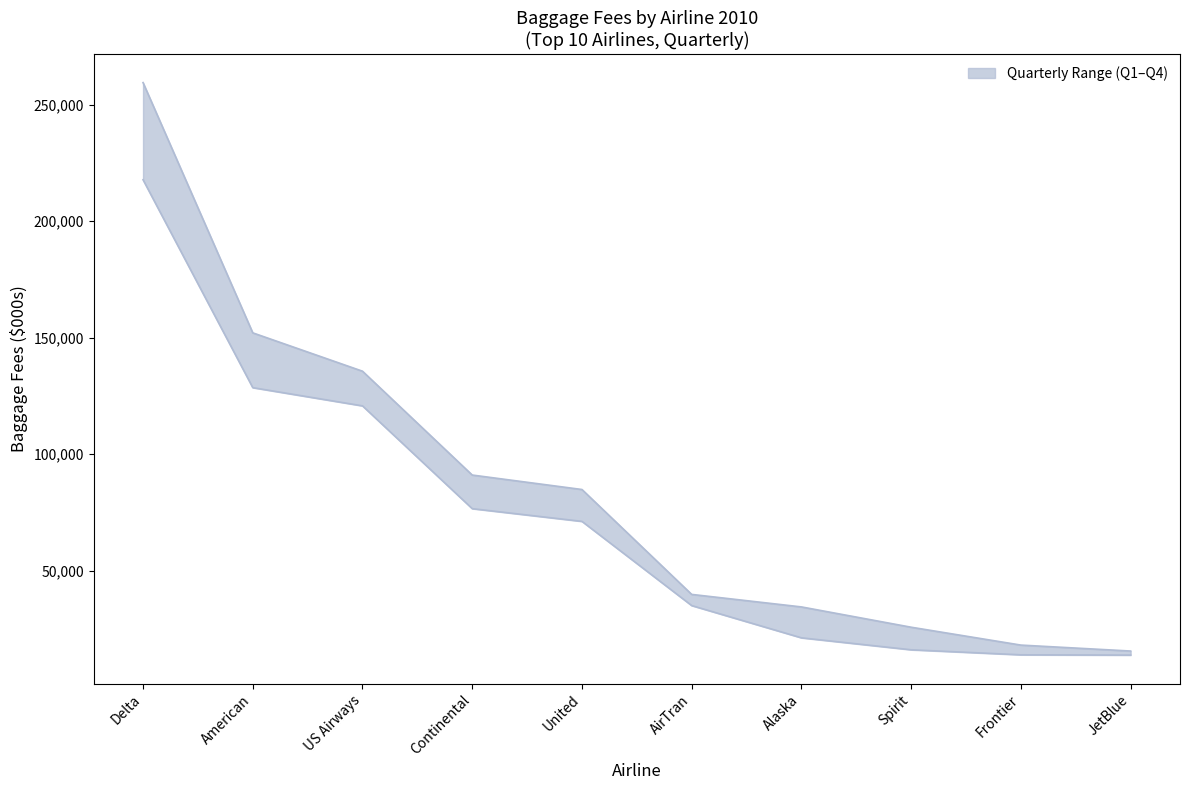

What is the value of the Q1 point at the 10th from the left?

13750